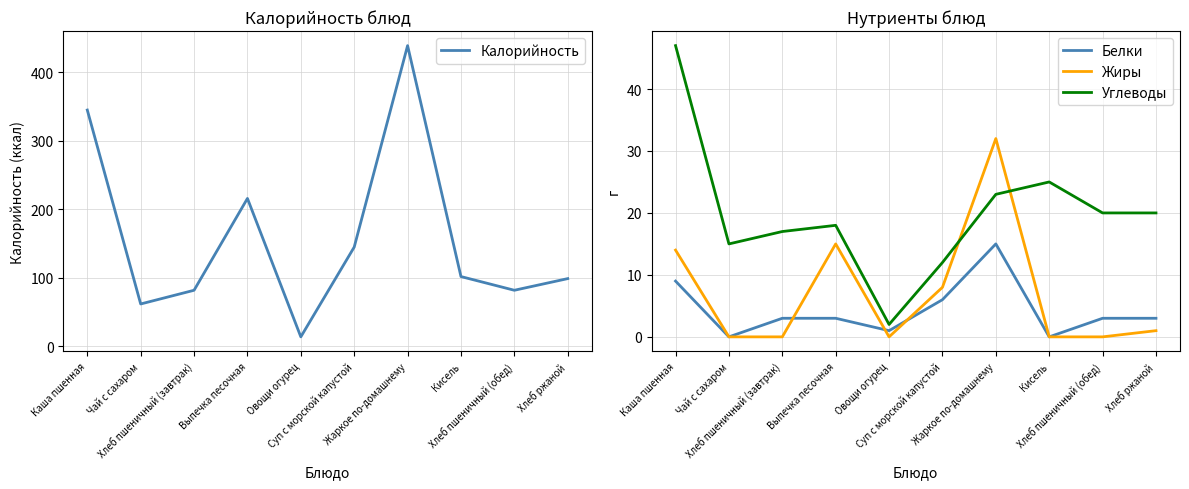

The Жиры series shows 0 at Хлеб пшеничный (завтрак). True or false?

True